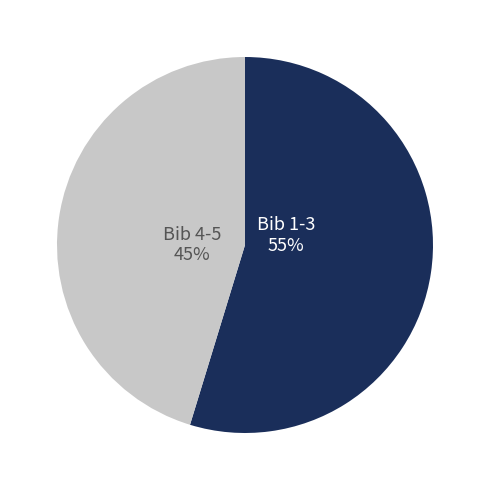

To the nearest percent, what is the average slice percentage?

50%